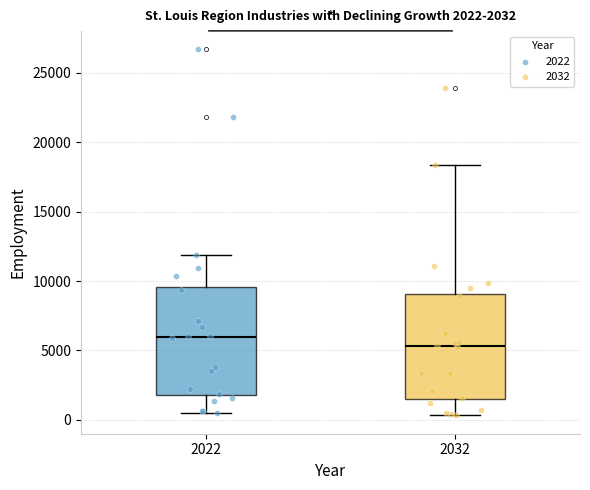

Which box's median line is the highest?

2022